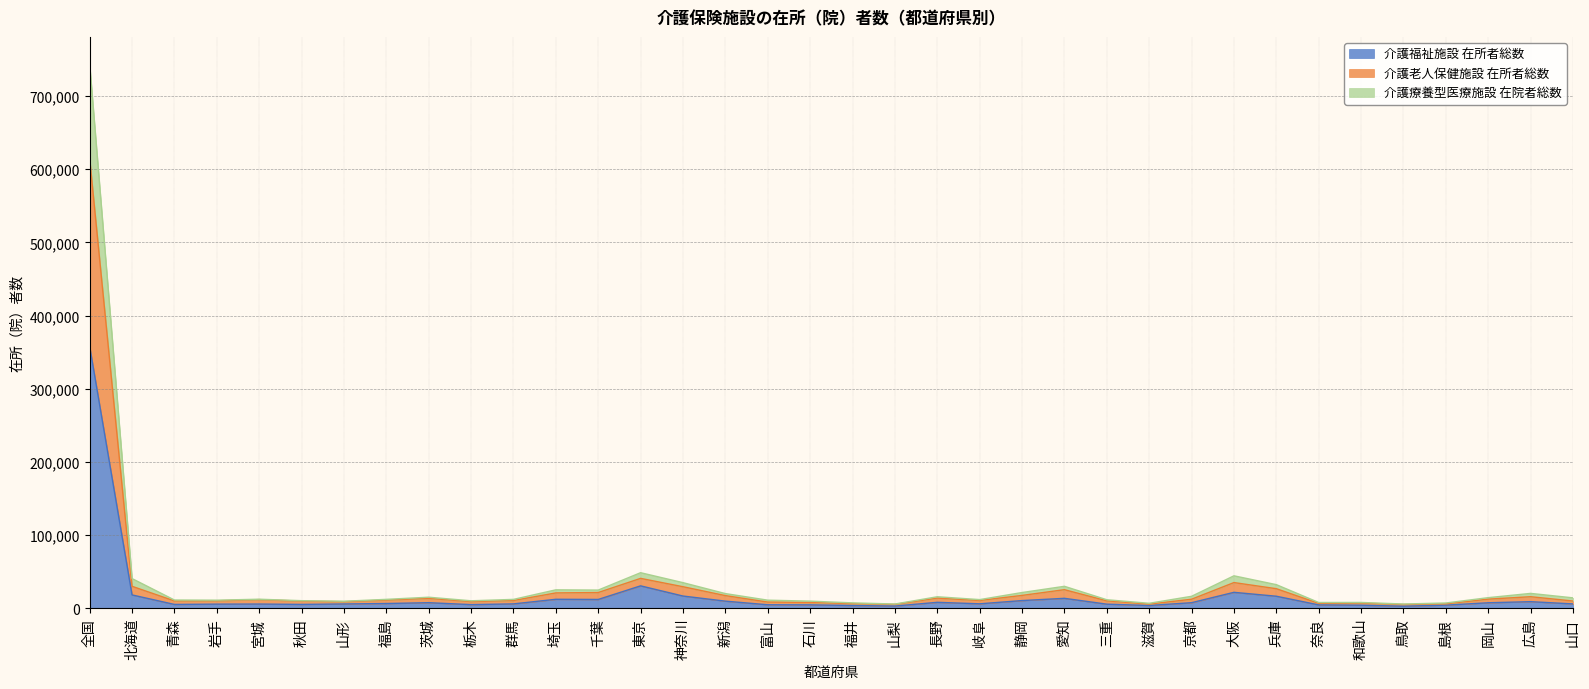

Is it true that 介護福祉施設 在所者総数 equals 16497 at 神奈川?

True